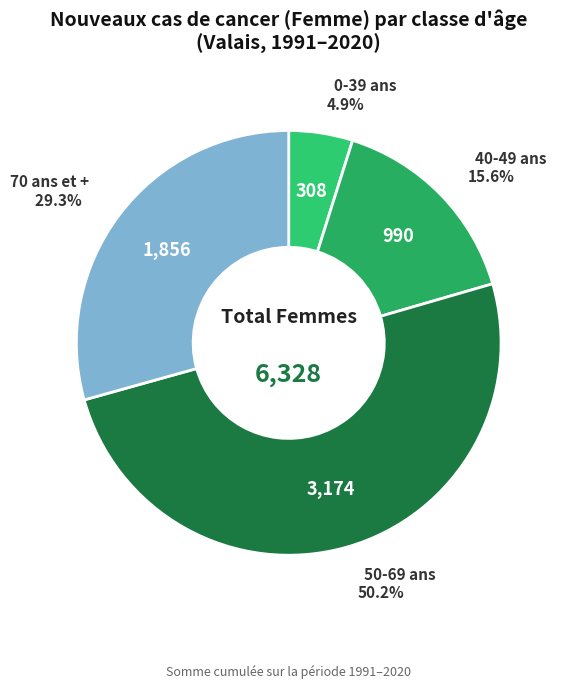

To the nearest percent, what is the average slice percentage?

25%